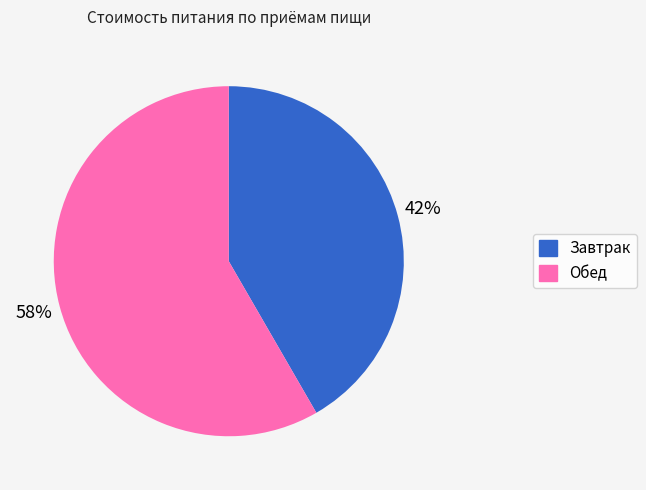

To the nearest percent, what percentage of the pie is Завтрак?

42%